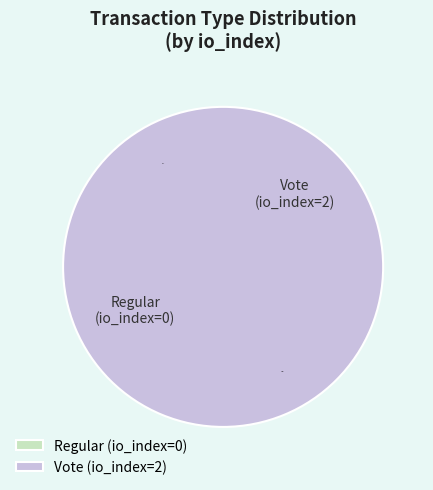

What is the change in value from Regular to Vote?

+2